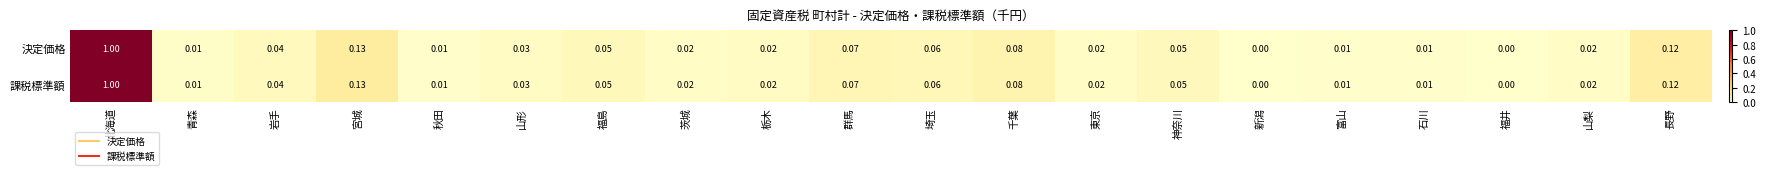

Which category has the highest value across all series?

北海道